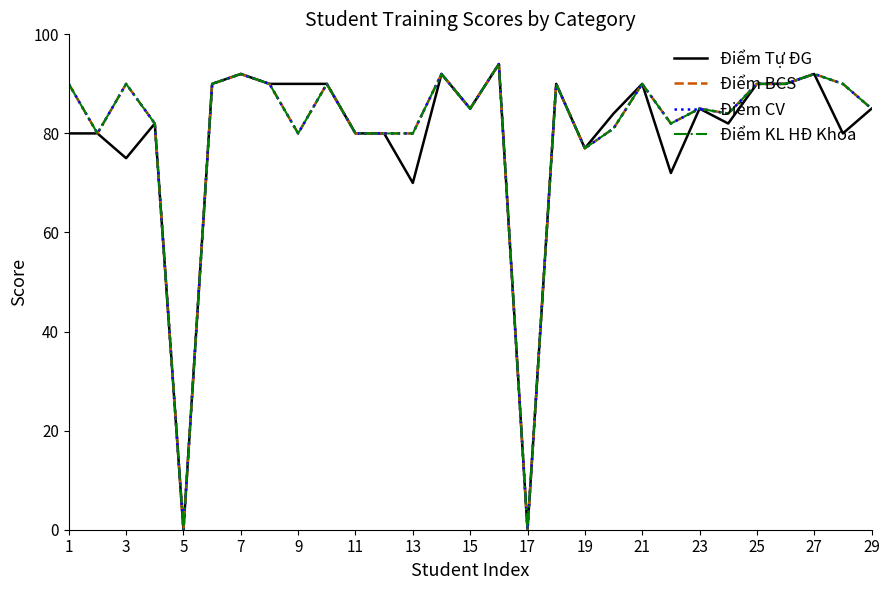

Does the chart have visible grid lines?

No